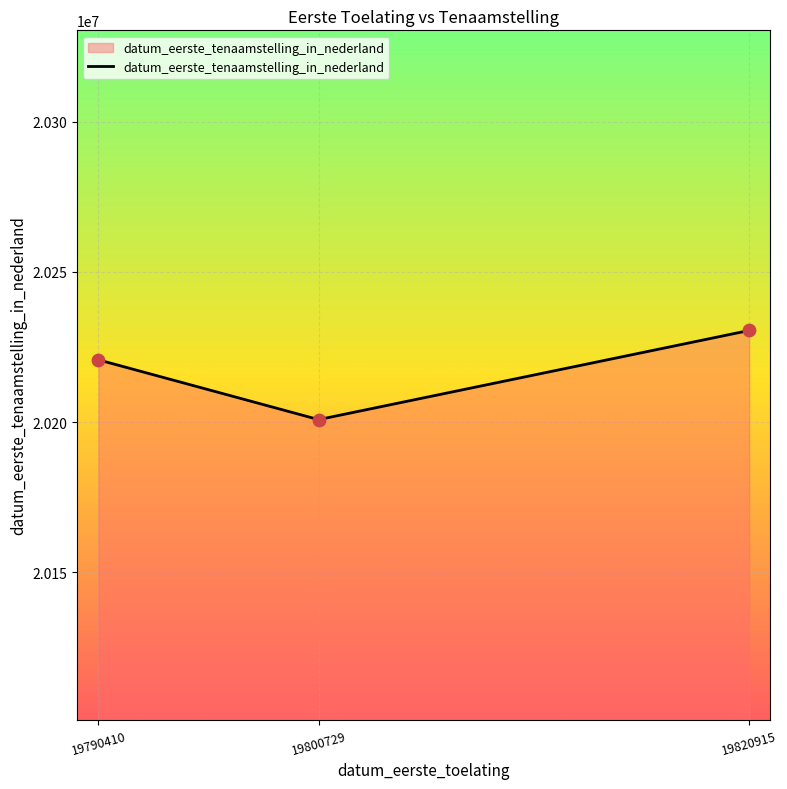

Between 19800729 and 19790410, which is larger?

19790410